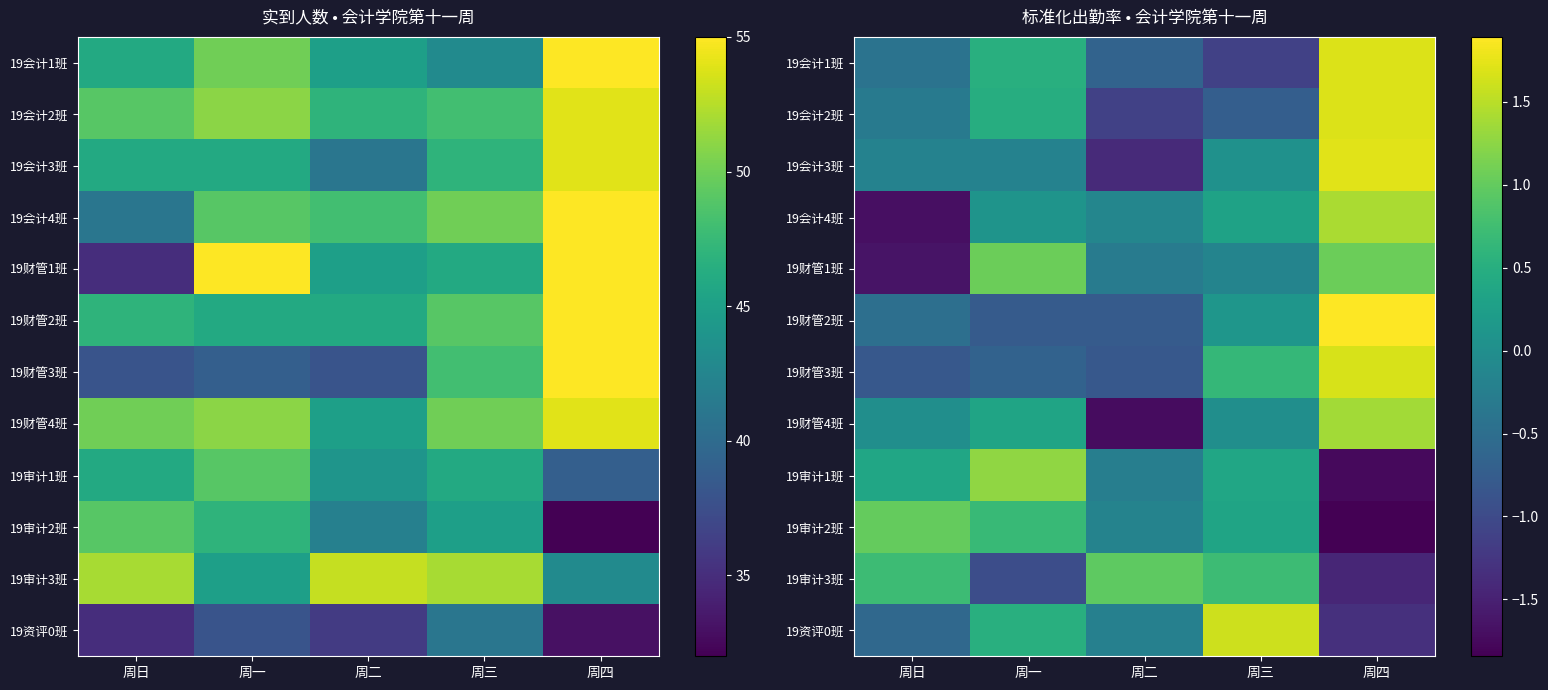

The 19审计3班 series shows -1.4 at 周四. True or false?

True